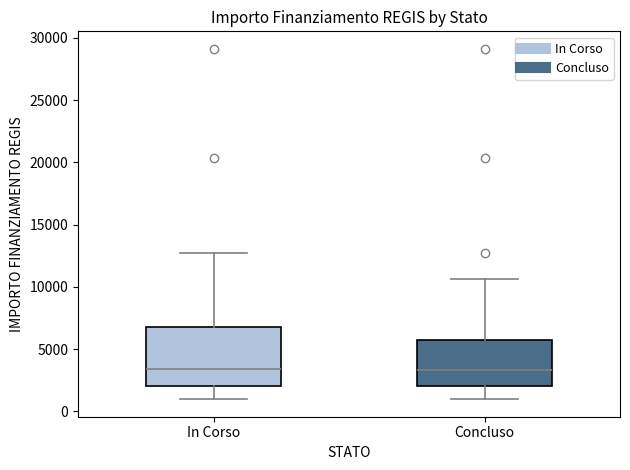

Reading left to right, transcribe this box plot: for each box, give where its median line is, the range the box spans, and where its two whiskers end, as read against the y-axis. The values are not printed on the chart, so give them approximately, as read against the axis.

In Corso: median 3500, box 2000 to 6500, whiskers 1000 to 12500
Concluso: median 3500, box 2000 to 5500, whiskers 1000 to 10500